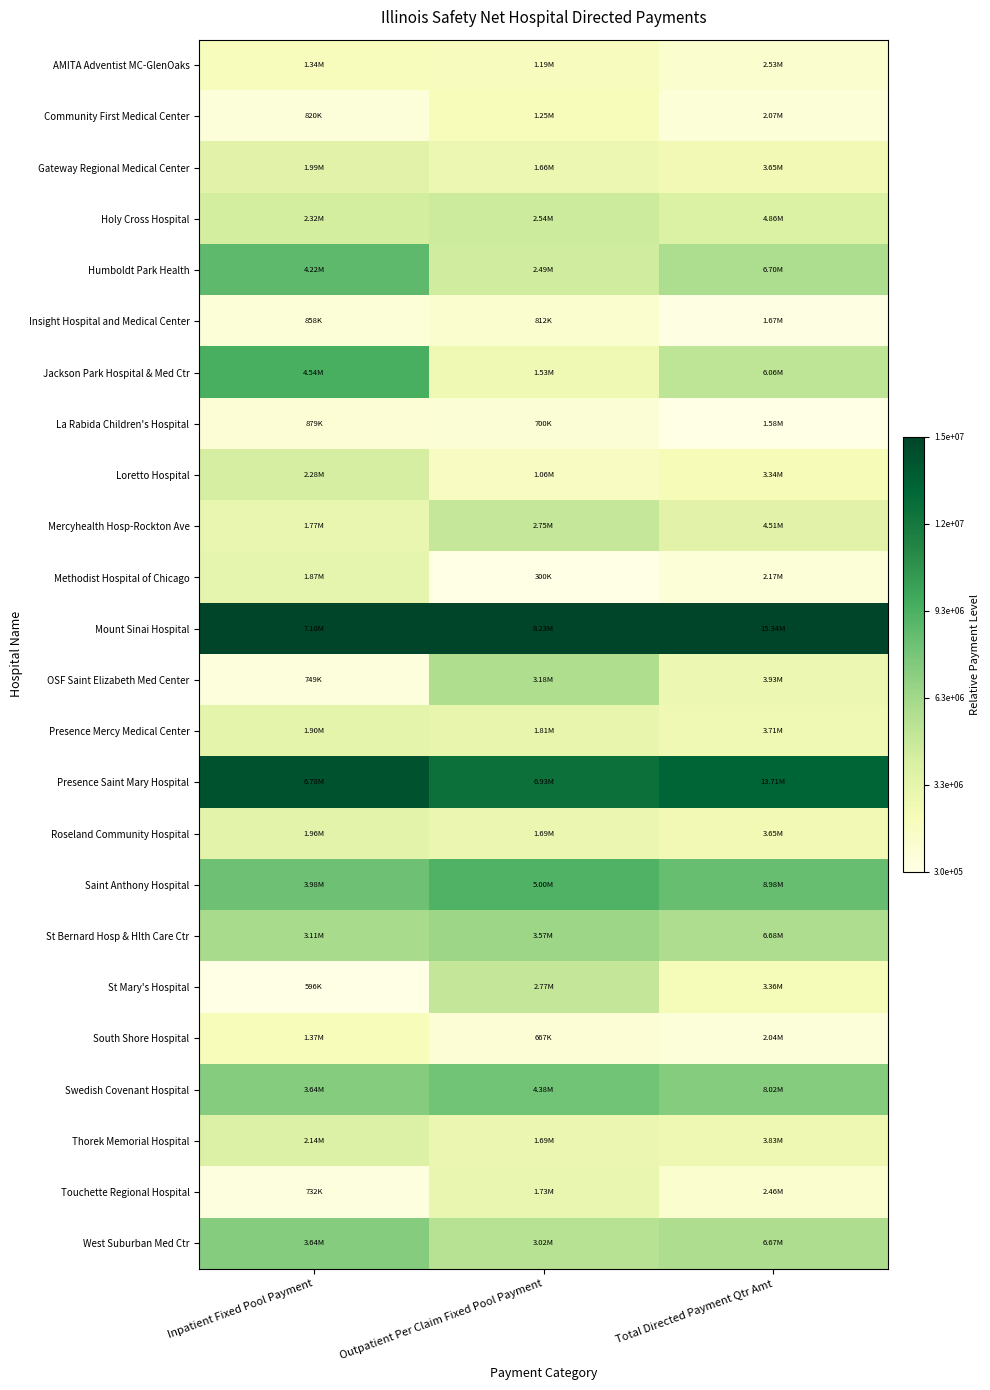

Reading left to right, transcribe all the data shown in this chart.

AMITA Adventist MC-GlenOaks: Inpatient Fixed Pool Payment=0.1	Outpatient Per Claim Fixed Pool Payment=0.1	Total Directed Payment Qtr Amt=0.1
Community First Medical Center: Inpatient Fixed Pool Payment=0.0	Outpatient Per Claim Fixed Pool Payment=0.1	Total Directed Payment Qtr Amt=0.0
Gateway Regional Medical Center: Inpatient Fixed Pool Payment=0.2	Outpatient Per Claim Fixed Pool Payment=0.2	Total Directed Payment Qtr Amt=0.2
Holy Cross Hospital: Inpatient Fixed Pool Payment=0.3	Outpatient Per Claim Fixed Pool Payment=0.3	Total Directed Payment Qtr Amt=0.2
Humboldt Park Health: Inpatient Fixed Pool Payment=0.6	Outpatient Per Claim Fixed Pool Payment=0.3	Total Directed Payment Qtr Amt=0.4
Insight Hospital and Medical Center: Inpatient Fixed Pool Payment=0.0	Outpatient Per Claim Fixed Pool Payment=0.1	Total Directed Payment Qtr Amt=0.0
Jackson Park Hospital & Med Ctr: Inpatient Fixed Pool Payment=0.6	Outpatient Per Claim Fixed Pool Payment=0.2	Total Directed Payment Qtr Amt=0.3
La Rabida Children's Hospital: Inpatient Fixed Pool Payment=0.0	Outpatient Per Claim Fixed Pool Payment=0.1	Total Directed Payment Qtr Amt=0.0
Loretto Hospital: Inpatient Fixed Pool Payment=0.3	Outpatient Per Claim Fixed Pool Payment=0.1	Total Directed Payment Qtr Amt=0.1
Mercyhealth Hosp-Rockton Ave: Inpatient Fixed Pool Payment=0.2	Outpatient Per Claim Fixed Pool Payment=0.3	Total Directed Payment Qtr Amt=0.2
Methodist Hospital of Chicago: Inpatient Fixed Pool Payment=0.2	Outpatient Per Claim Fixed Pool Payment=0.0	Total Directed Payment Qtr Amt=0.0
Mount Sinai Hospital: Inpatient Fixed Pool Payment=1.0	Outpatient Per Claim Fixed Pool Payment=1.0	Total Directed Payment Qtr Amt=1.0
OSF Saint Elizabeth Med Center: Inpatient Fixed Pool Payment=0.0	Outpatient Per Claim Fixed Pool Payment=0.4	Total Directed Payment Qtr Amt=0.2
Presence Mercy Medical Center: Inpatient Fixed Pool Payment=0.2	Outpatient Per Claim Fixed Pool Payment=0.2	Total Directed Payment Qtr Amt=0.2
Presence Saint Mary Hospital: Inpatient Fixed Pool Payment=1.0	Outpatient Per Claim Fixed Pool Payment=0.8	Total Directed Payment Qtr Amt=0.9
Roseland Community Hospital: Inpatient Fixed Pool Payment=0.2	Outpatient Per Claim Fixed Pool Payment=0.2	Total Directed Payment Qtr Amt=0.2
Saint Anthony Hospital: Inpatient Fixed Pool Payment=0.5	Outpatient Per Claim Fixed Pool Payment=0.6	Total Directed Payment Qtr Amt=0.5
St Bernard Hosp & Hlth Care Ctr: Inpatient Fixed Pool Payment=0.4	Outpatient Per Claim Fixed Pool Payment=0.4	Total Directed Payment Qtr Amt=0.4
St Mary's Hospital: Inpatient Fixed Pool Payment=0.0	Outpatient Per Claim Fixed Pool Payment=0.3	Total Directed Payment Qtr Amt=0.1
South Shore Hospital: Inpatient Fixed Pool Payment=0.1	Outpatient Per Claim Fixed Pool Payment=0.0	Total Directed Payment Qtr Amt=0.0
Swedish Covenant Hospital: Inpatient Fixed Pool Payment=0.5	Outpatient Per Claim Fixed Pool Payment=0.5	Total Directed Payment Qtr Amt=0.5
Thorek Memorial Hospital: Inpatient Fixed Pool Payment=0.2	Outpatient Per Claim Fixed Pool Payment=0.2	Total Directed Payment Qtr Amt=0.2
Touchette Regional Hospital: Inpatient Fixed Pool Payment=0.0	Outpatient Per Claim Fixed Pool Payment=0.2	Total Directed Payment Qtr Amt=0.1
West Suburban Med Ctr: Inpatient Fixed Pool Payment=0.5	Outpatient Per Claim Fixed Pool Payment=0.3	Total Directed Payment Qtr Amt=0.4